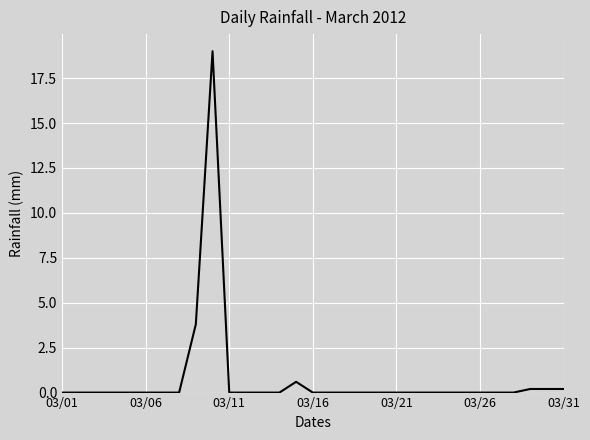

What is the difference between the maximum and minimum values?

19.0